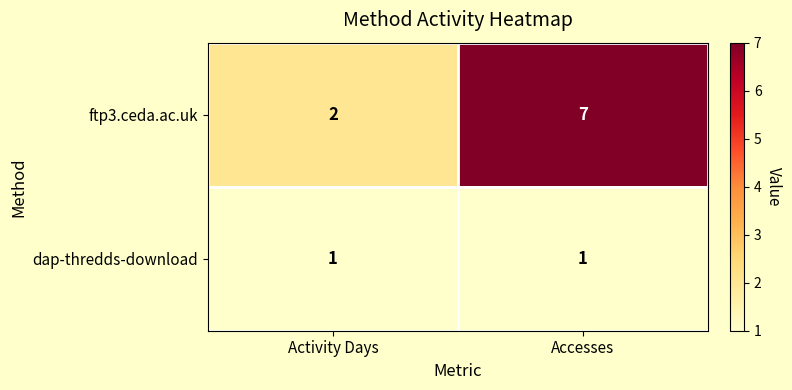

The ftp3.ceda.ac.uk series shows 2 at Activity Days. True or false?

True